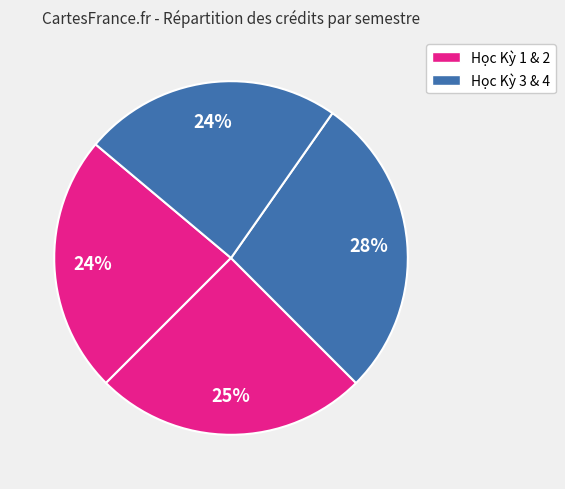

How many slices are in this pie chart?

4